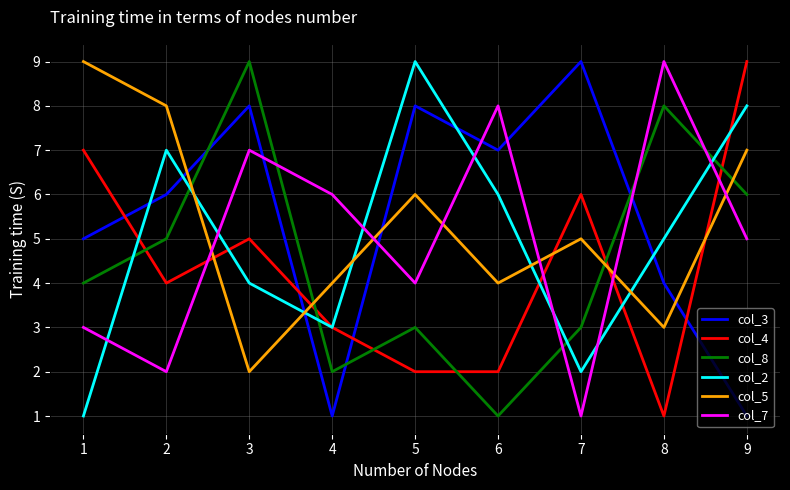

Rank the series at 1 from lowest to highest value.

col_2, col_7, col_8, col_3, col_4, col_5